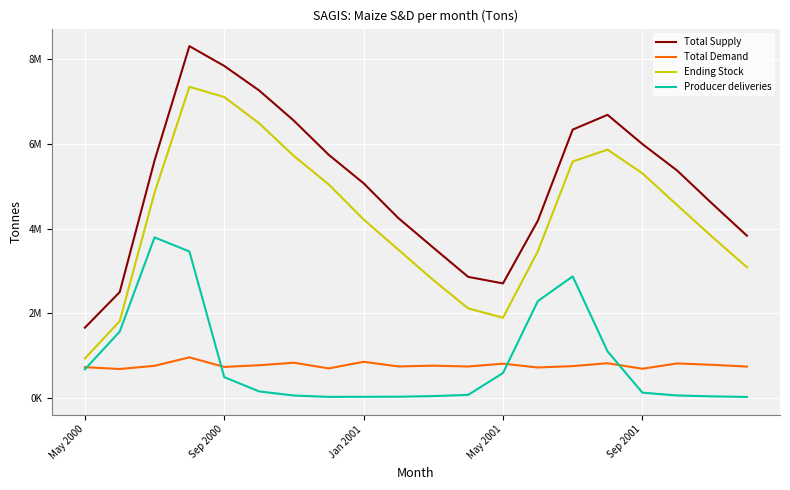

What is the highest value of the Total Supply series?

8304000